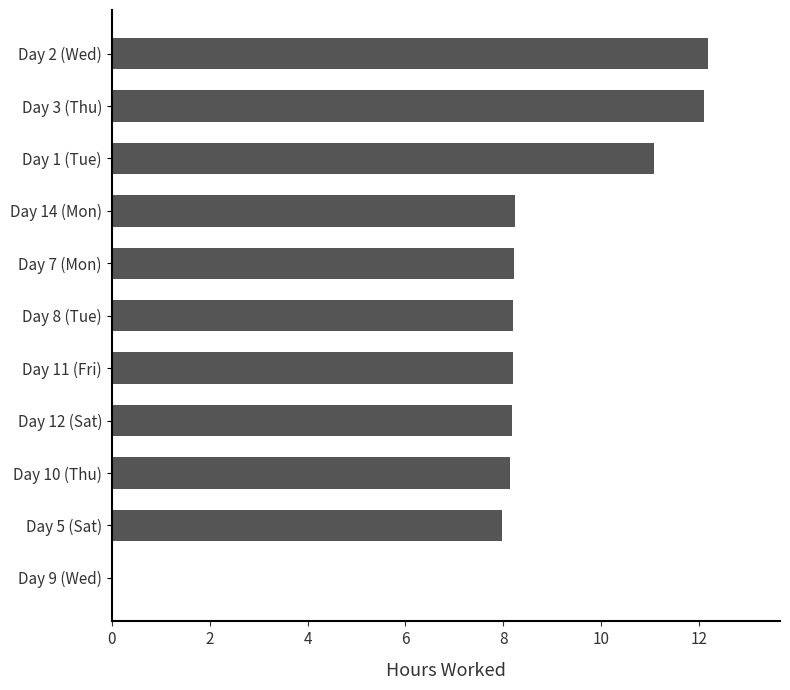

What is the greatest value displayed?

12.2